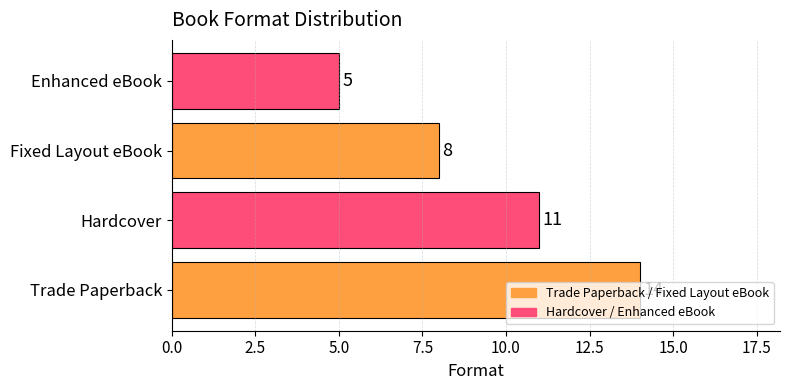

List the labels in order of value, largest first.

Trade Paperback, Hardcover, Fixed Layout eBook, Enhanced eBook